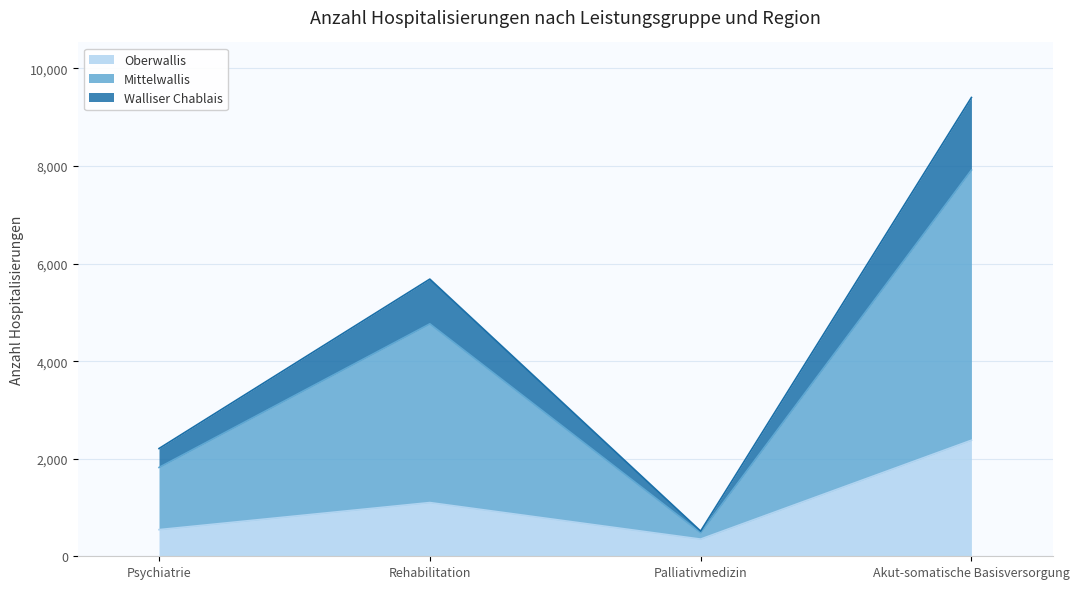

What is the label of the 1st point from the right?

Akut-somatische Basisversorgung